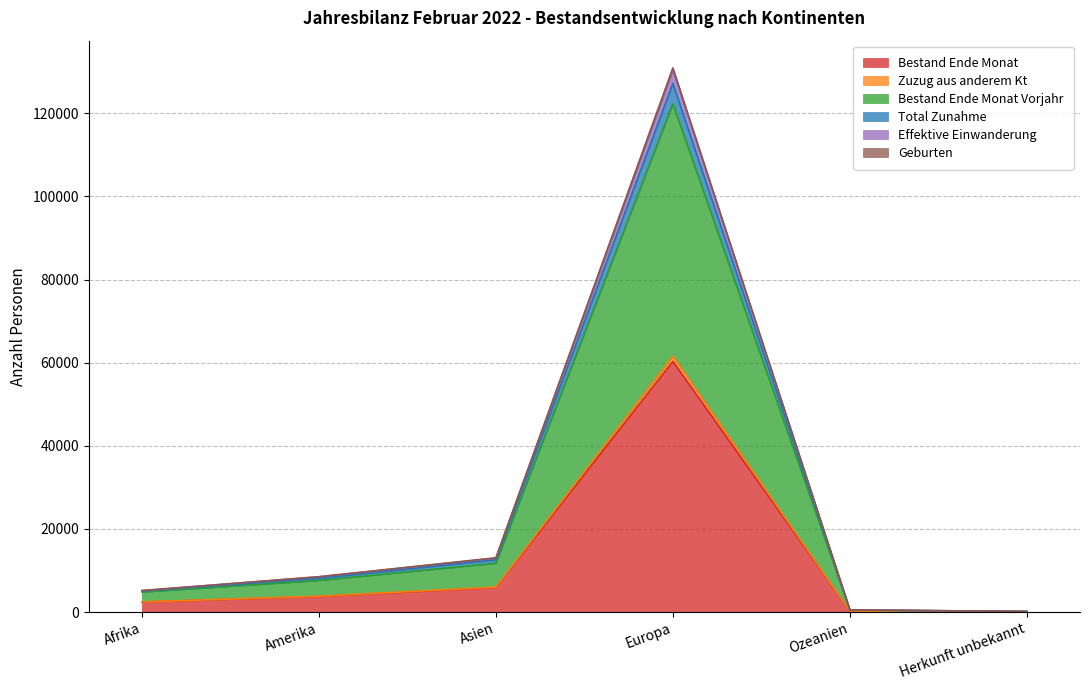

How many distinct data groups are displayed?

6